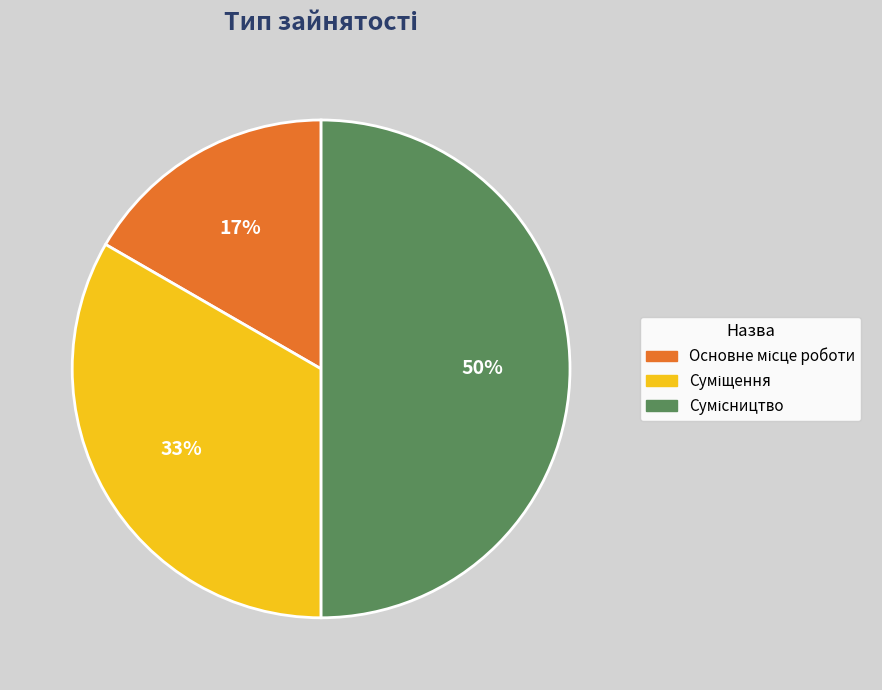

To the nearest percent, what is the average slice percentage?

33%